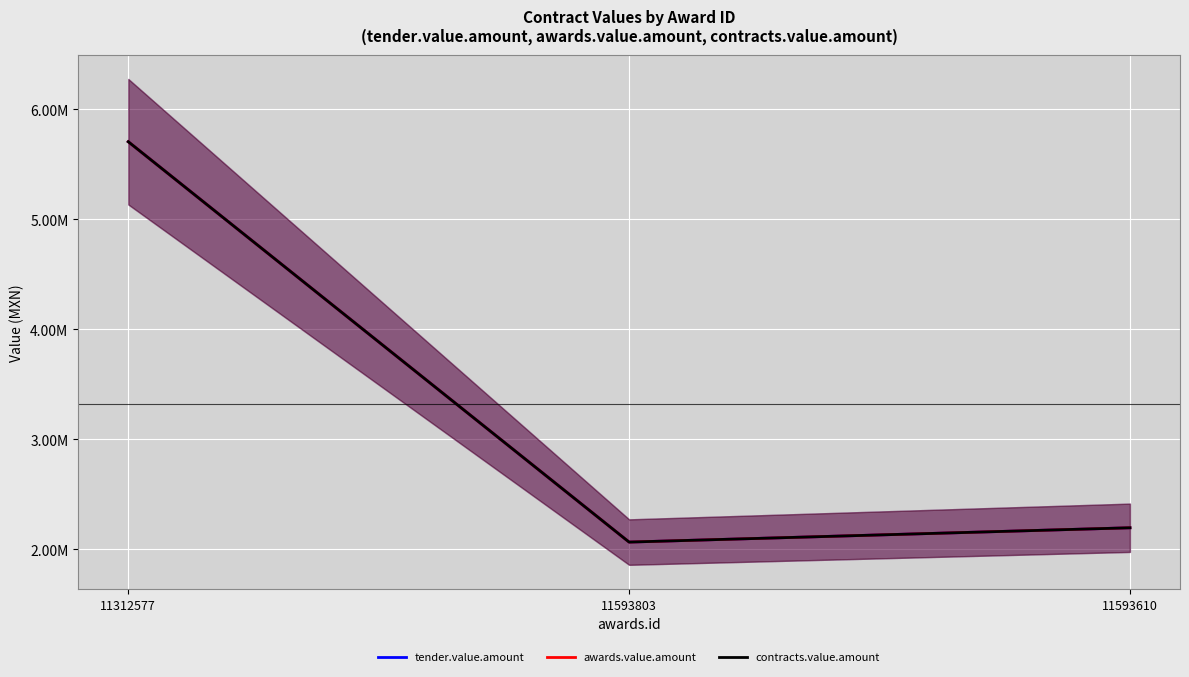

True or false: contracts.value.amount has a value of 1196807.6 at 11312577.

False